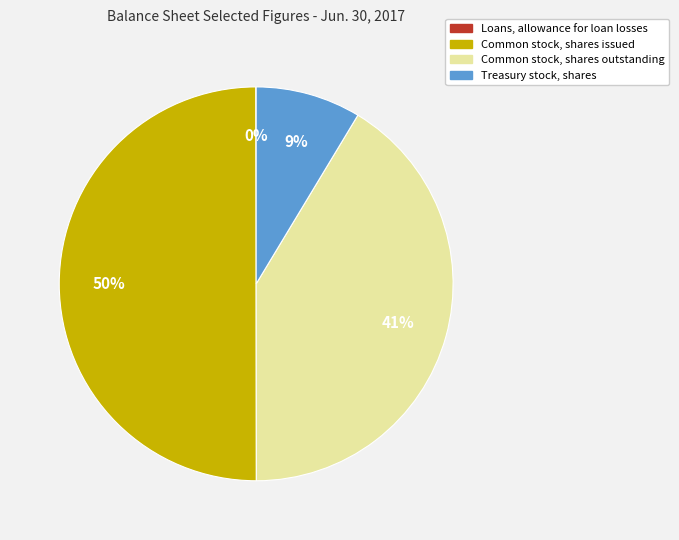

Which category has the biggest portion of the pie?

Common stock, shares issued